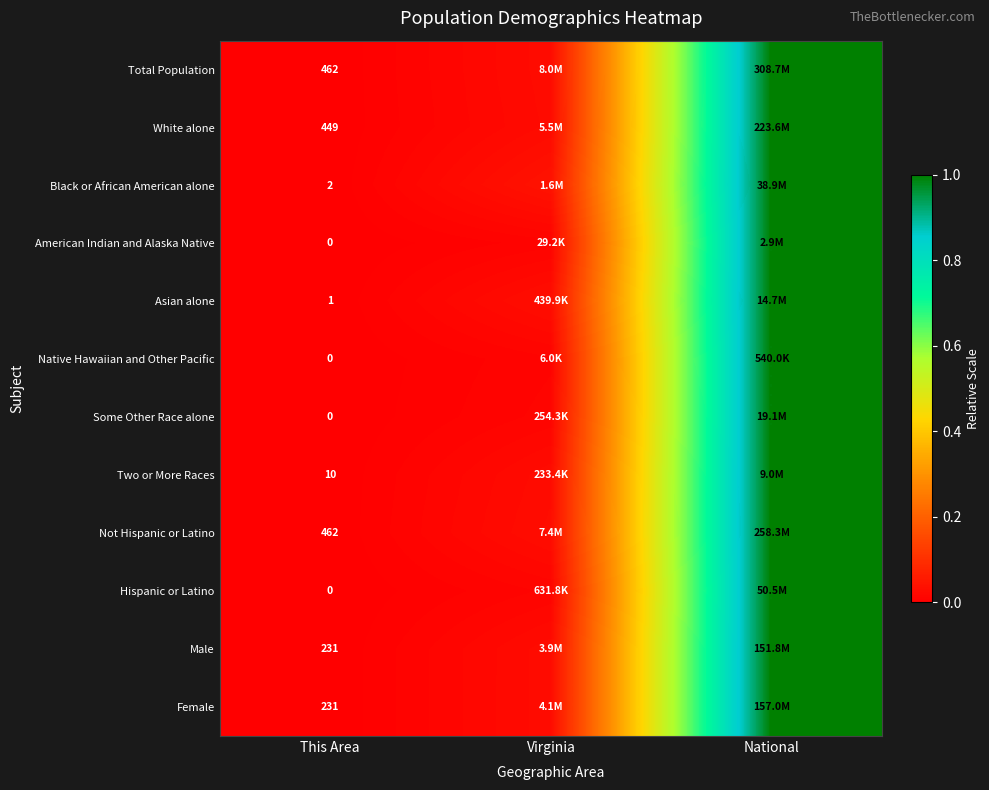

Which has a higher value, Virginia or This Area?

Virginia